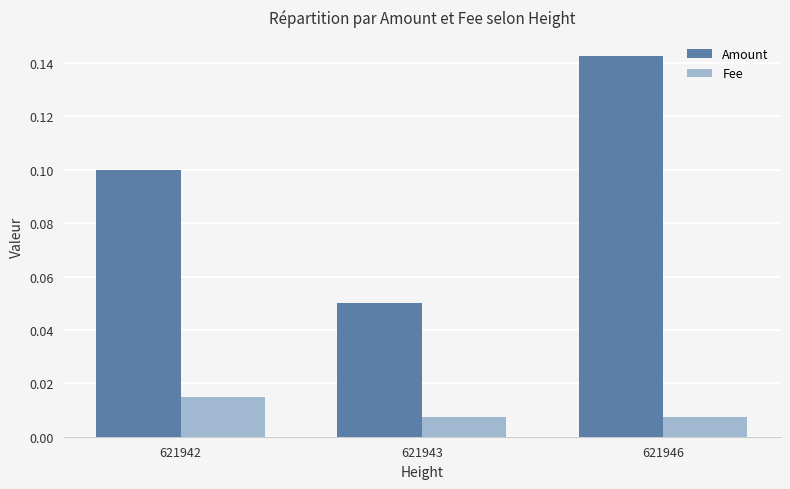

How many series are shown in this chart?

2